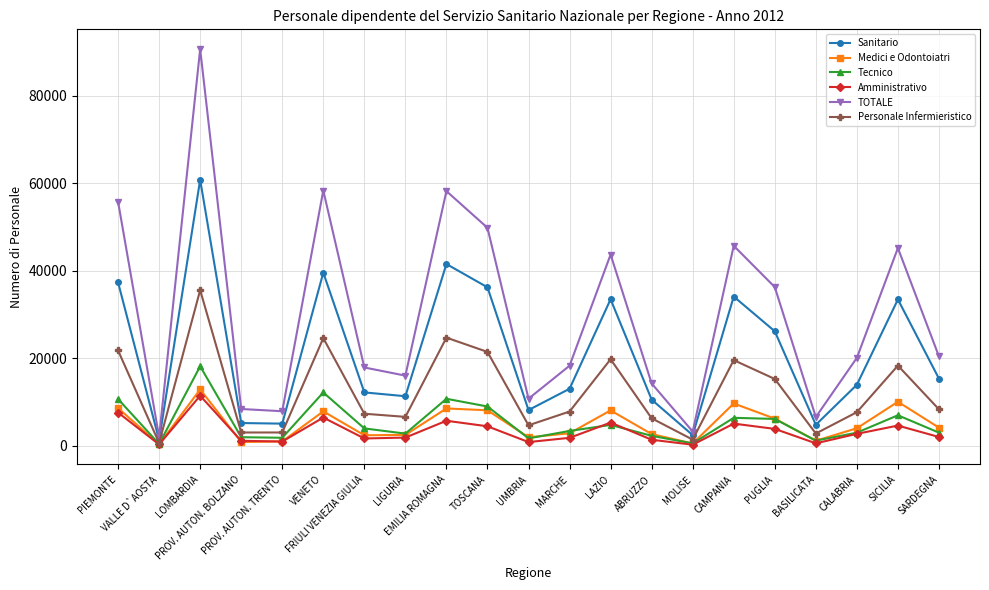

How many interior local valleys does the Sanitario series have?

6